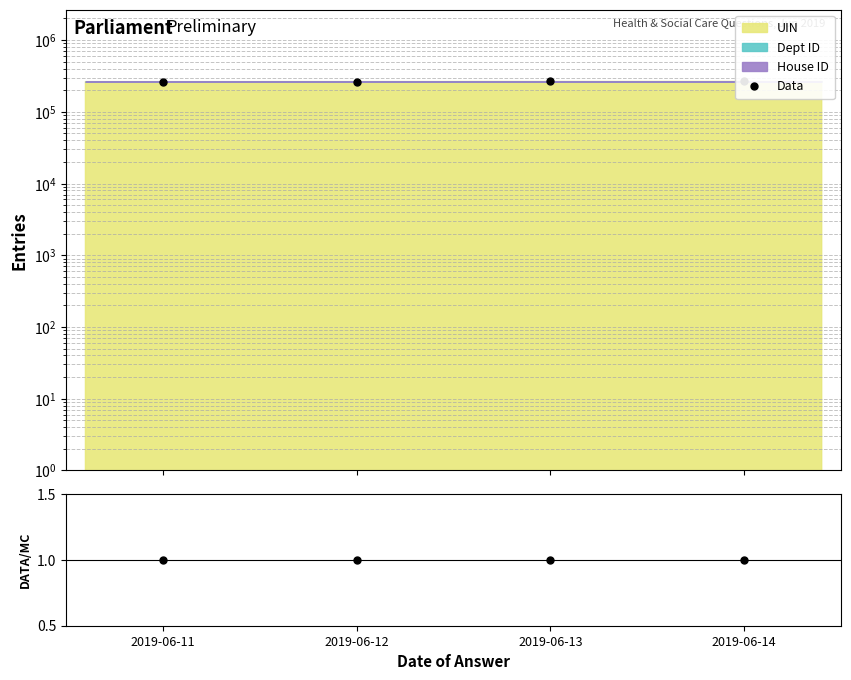

True or false: Data and DATA/MC cross at least once.

False